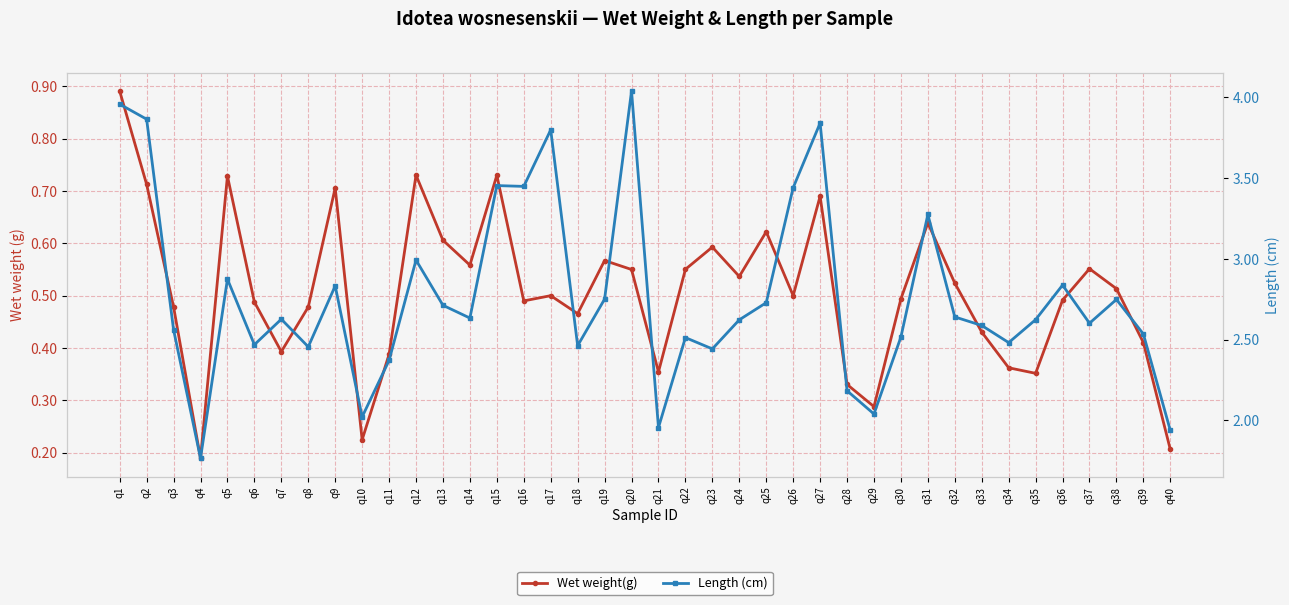

What is the difference between the maximum and second lowest values in the Wet weight(g) series?

0.7